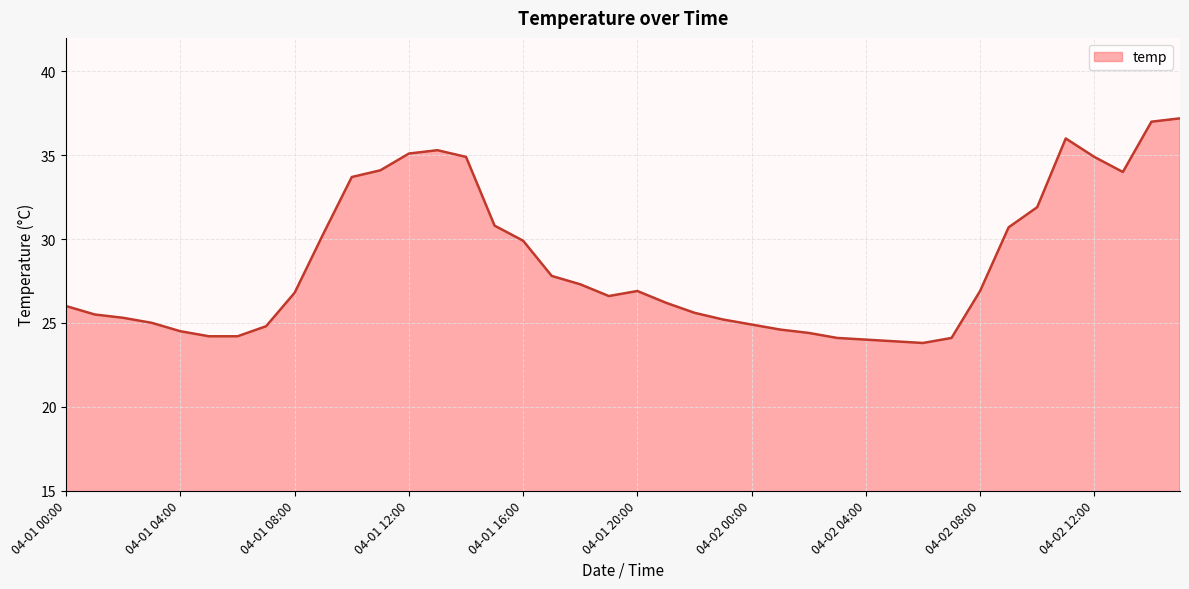

What is the maximum value shown in the chart?

37.2